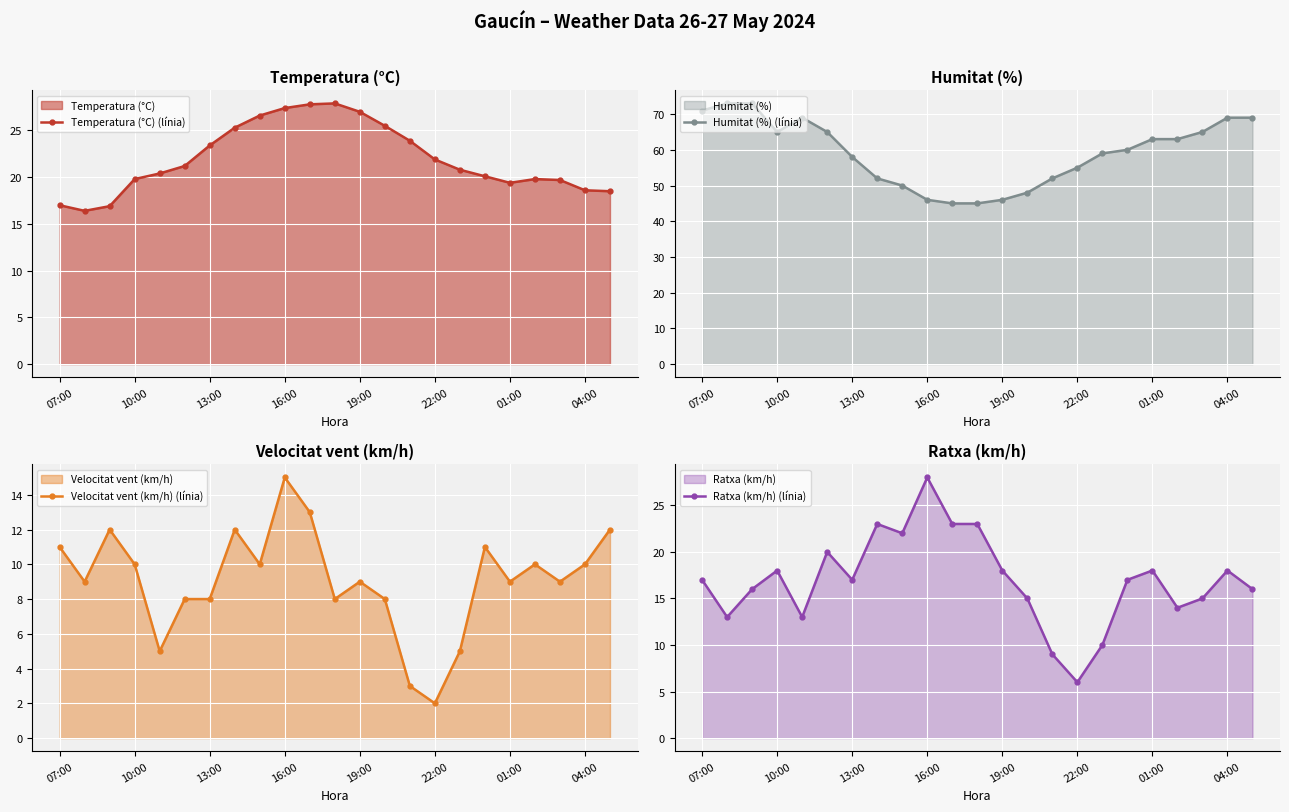

Is it true that Temperatura (°C) (línia) equals 19.4 at 01:00?

True